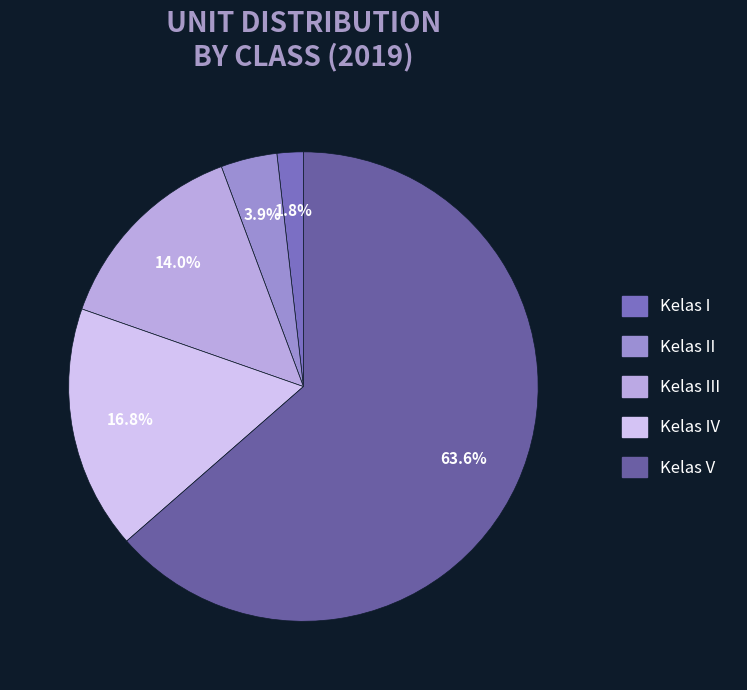

To the nearest percent, what is the difference between the largest and smallest slice percentages?

62%